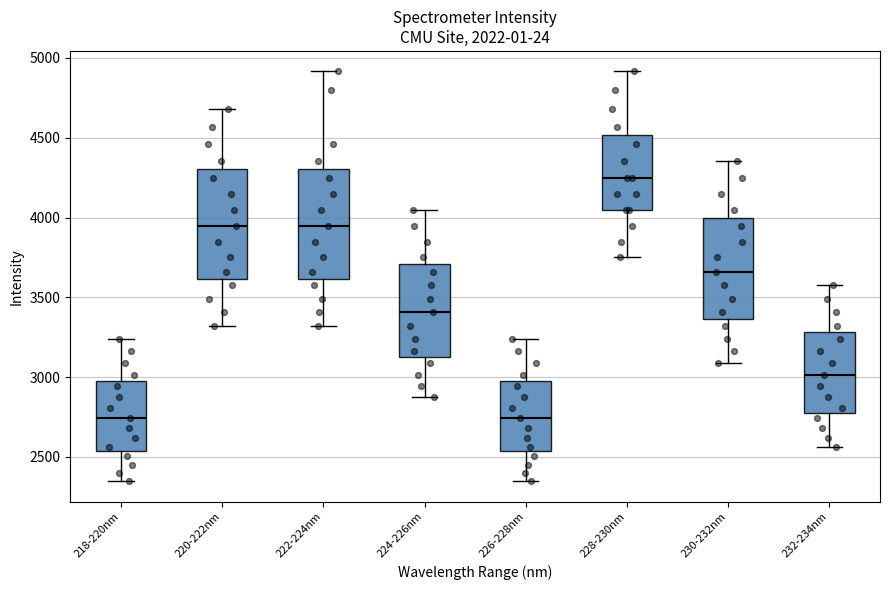

Reading left to right, transcribe this box plot: for each box, give where its median line is, the range the box spans, and where its two whiskers end, as read against the y-axis. The values are not printed on the chart, so give them approximately, as read against the axis.

218-220nm: median 2750, box 2550 to 3000, whiskers 2350 to 3250
220-222nm: median 3950, box 3600 to 4300, whiskers 3300 to 4700
222-224nm: median 3950, box 3600 to 4300, whiskers 3300 to 4900
224-226nm: median 3400, box 3150 to 3700, whiskers 2850 to 4050
226-228nm: median 2750, box 2550 to 3000, whiskers 2350 to 3250
228-230nm: median 4250, box 4050 to 4500, whiskers 3750 to 4900
230-232nm: median 3650, box 3350 to 4000, whiskers 3100 to 4350
232-234nm: median 3000, box 2800 to 3300, whiskers 2550 to 3600